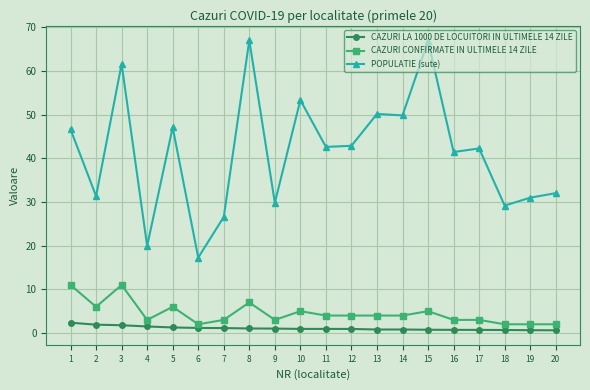

The value of CAZURI CONFIRMATE IN ULTIMELE 14 ZILE at 5 is 6.0. True or false?

True